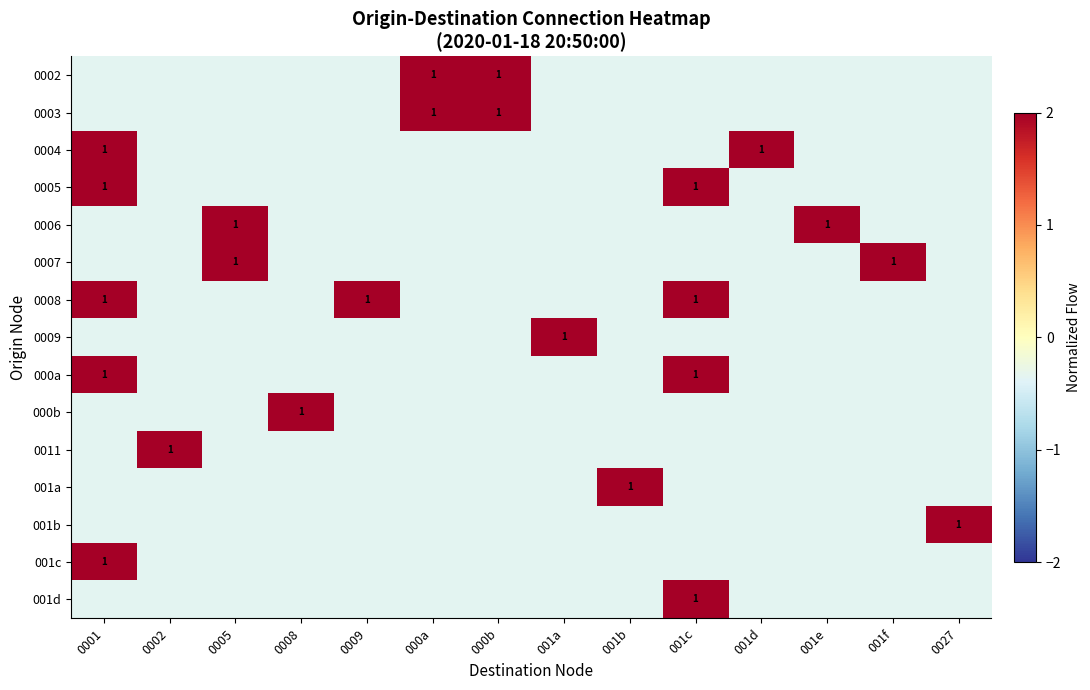

Is it true that 0008 equals 4.1 at 001c?

False